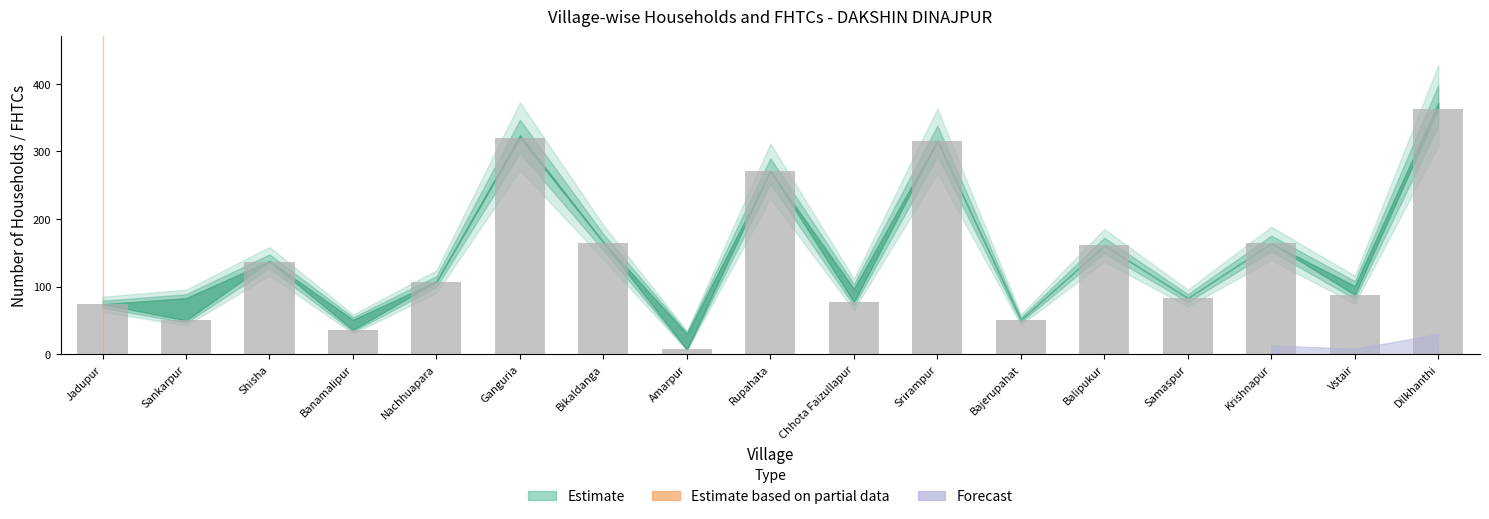

How many values are below 107?

8